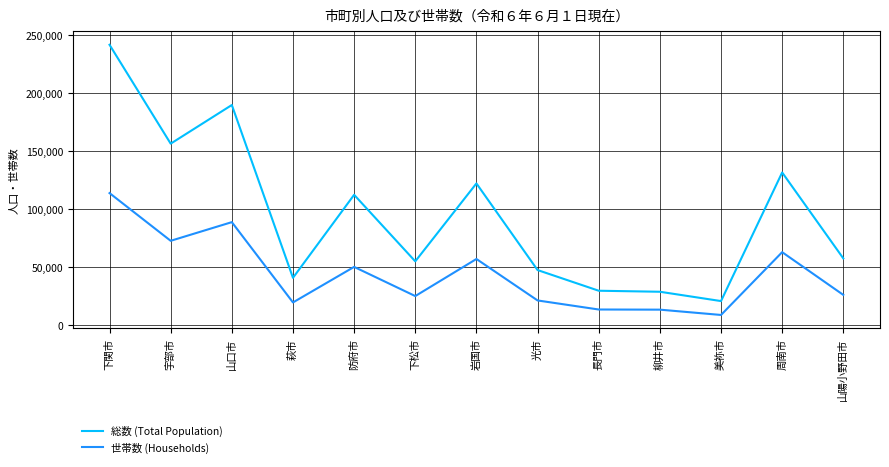

Where is the first local maximum for 世帯数 (Households)?

山口市